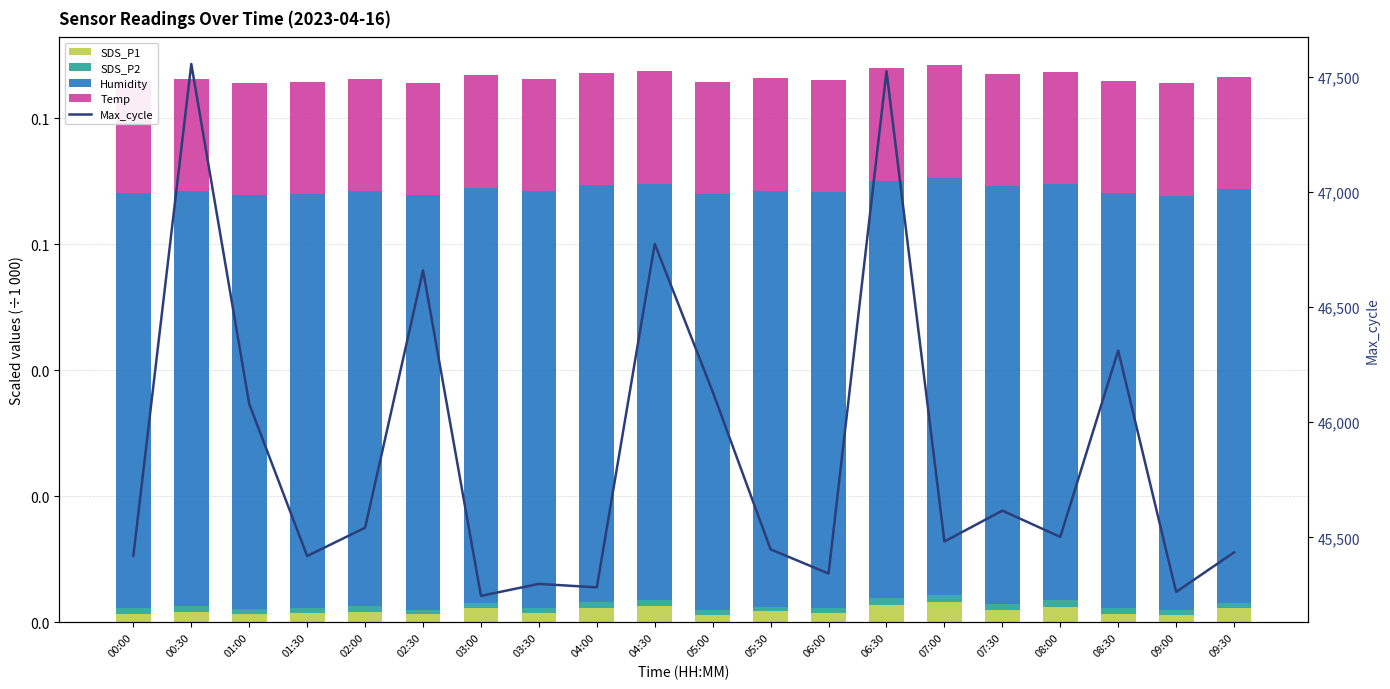

Is it true that SDS_P1 equals 0.0 at 02:00?

False